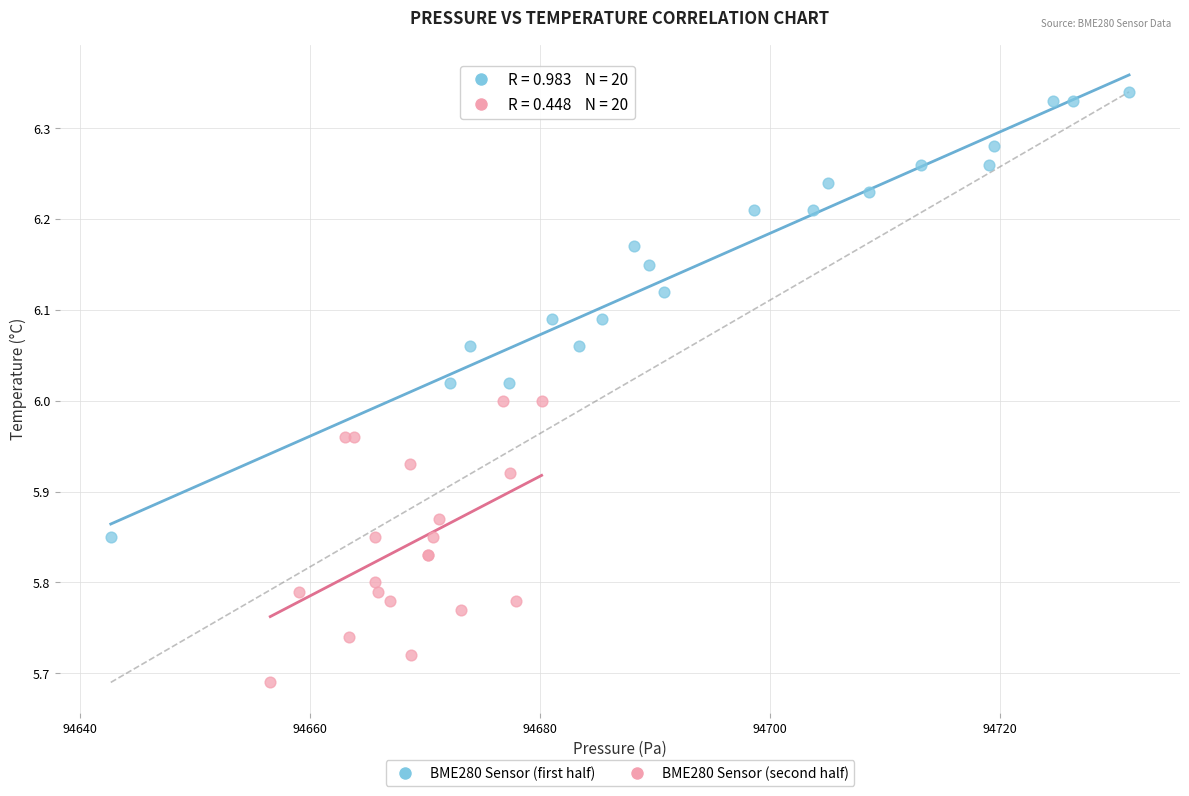

Which series has the widest spread of Y values?

BME280 Sensor (first half)